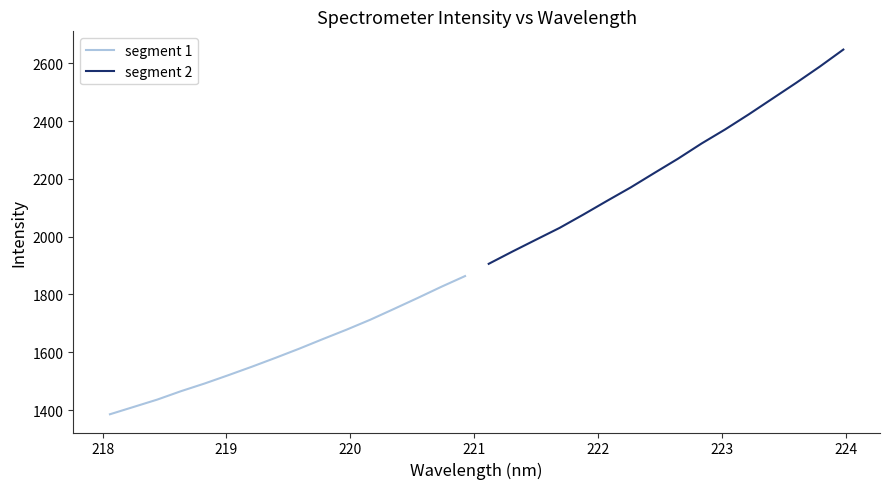

What is the minimum value for segment 1?

1385.4